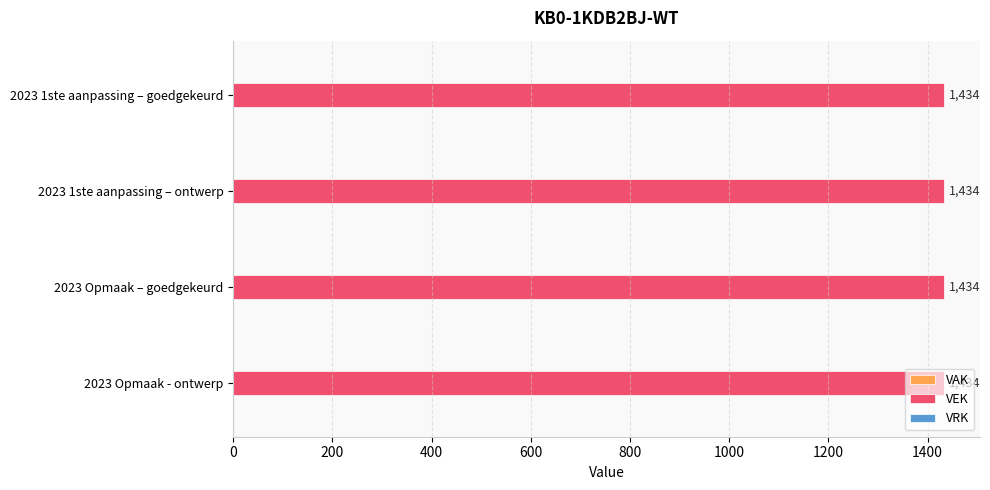

At which category is the sum across all series the highest?

2023 1ste aanpassing – goedgekeurd